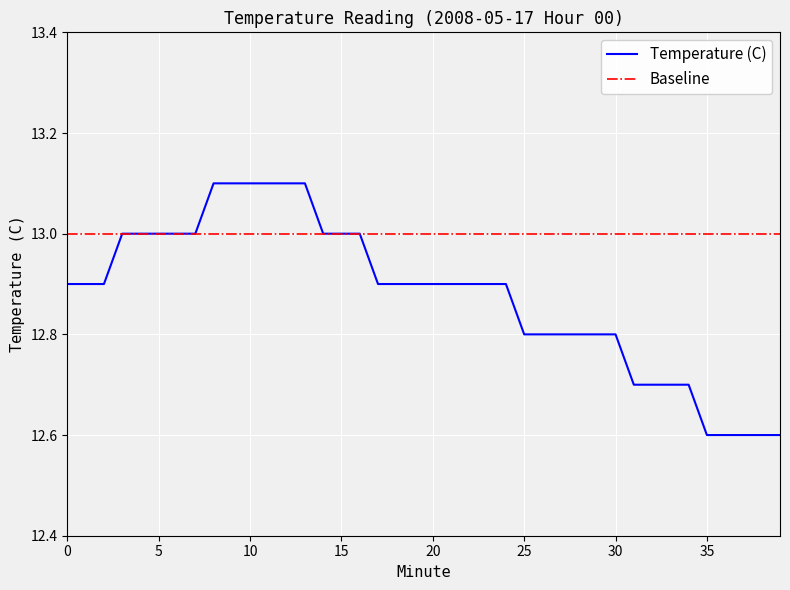

Reading left to right, what are all the values shown in this chart?

Temperature (C): 12.9	12.9	12.9	13.0	13.0	13.0	13.0	13.0	13.1	13.1	13.1	13.1	13.1	13.1	13.0	13.0	13.0	12.9	12.9	12.9	12.9	12.9	12.9	12.9	12.9	12.8	12.8	12.8	12.8	12.8	12.8	12.7	12.7	12.7	12.7	12.6	12.6	12.6	12.6	12.6
Baseline: 13.0	13.0	13.0	13.0	13.0	13.0	13.0	13.0	13.0	13.0	13.0	13.0	13.0	13.0	13.0	13.0	13.0	13.0	13.0	13.0	13.0	13.0	13.0	13.0	13.0	13.0	13.0	13.0	13.0	13.0	13.0	13.0	13.0	13.0	13.0	13.0	13.0	13.0	13.0	13.0